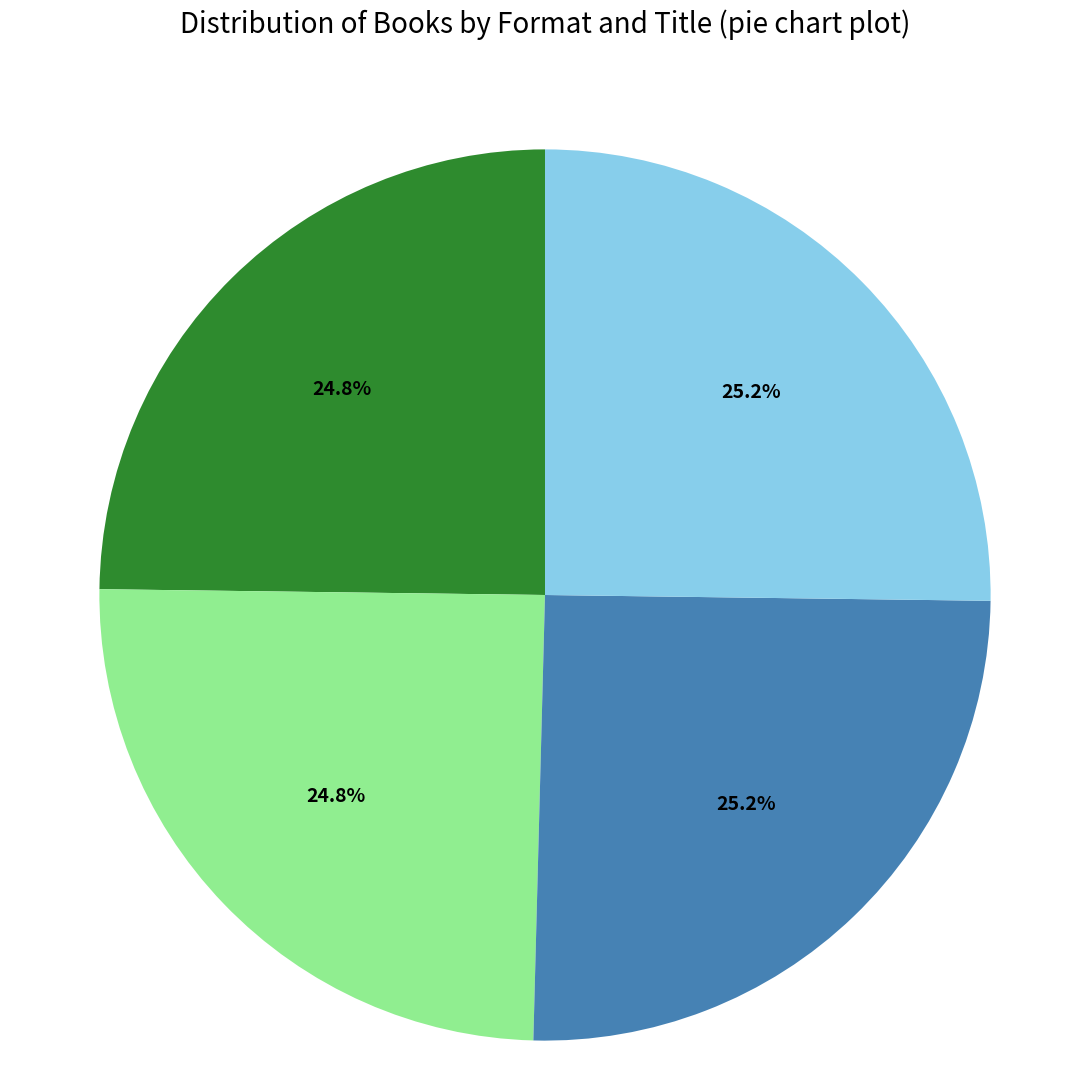

Is there any slice that represents more than half of the pie?

No